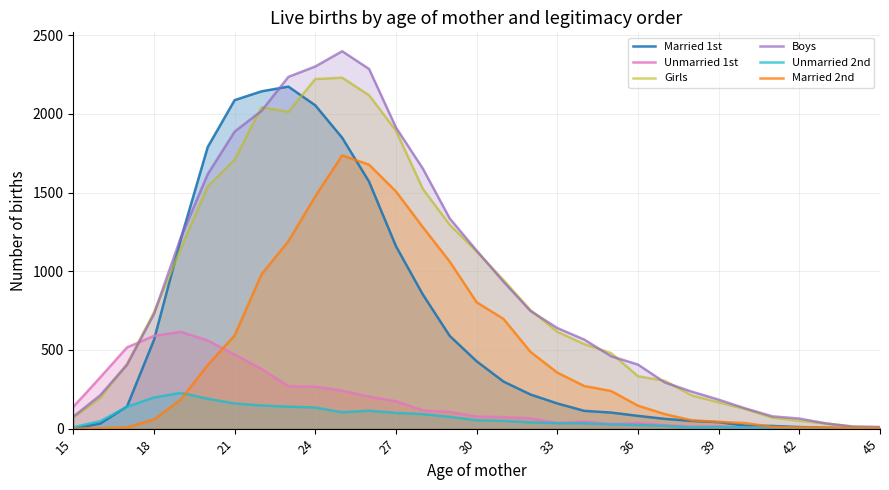

List the series in order of their peak value, highest first.

Boys, Girls, Married 1st, Married 2nd, Unmarried 1st, Unmarried 2nd